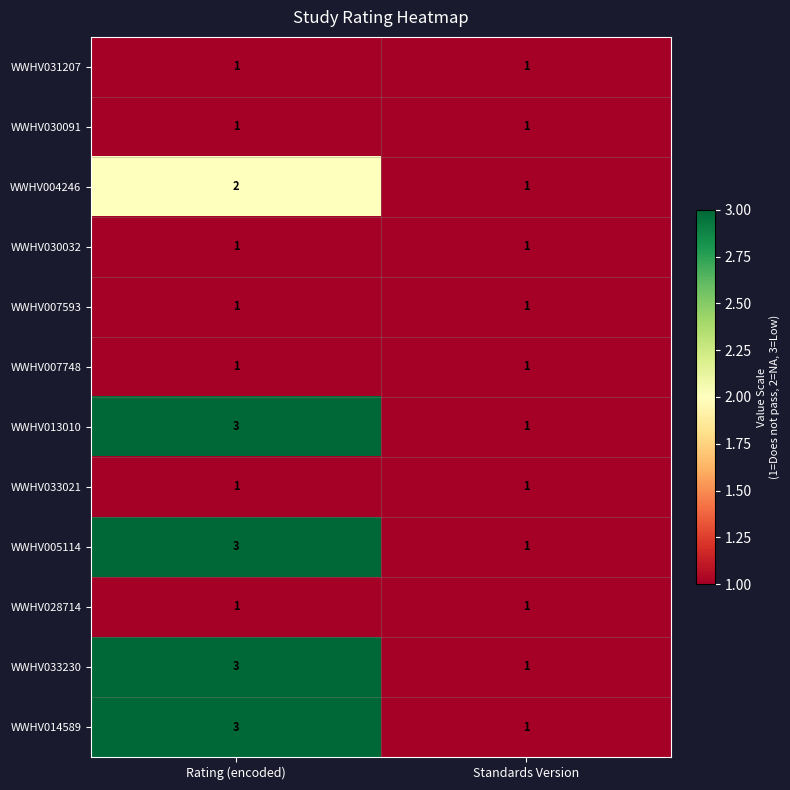

At which category is the sum across all series the highest?

Rating (encoded)